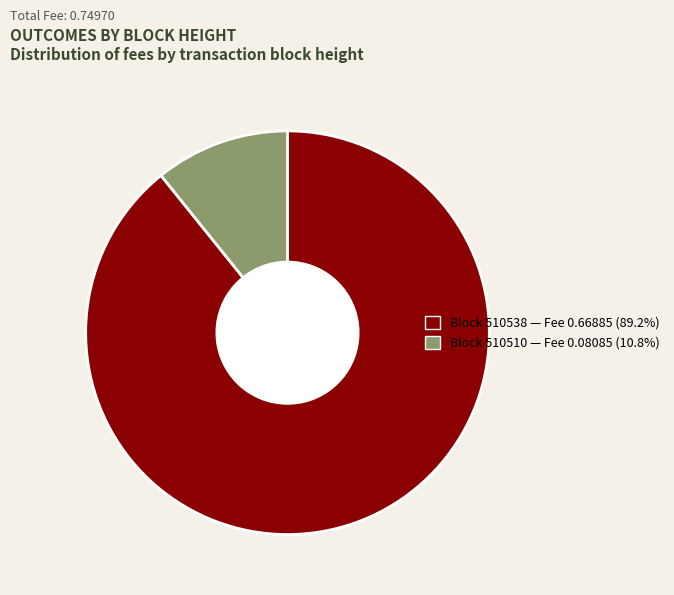

Is there a majority slice in this chart?

Yes